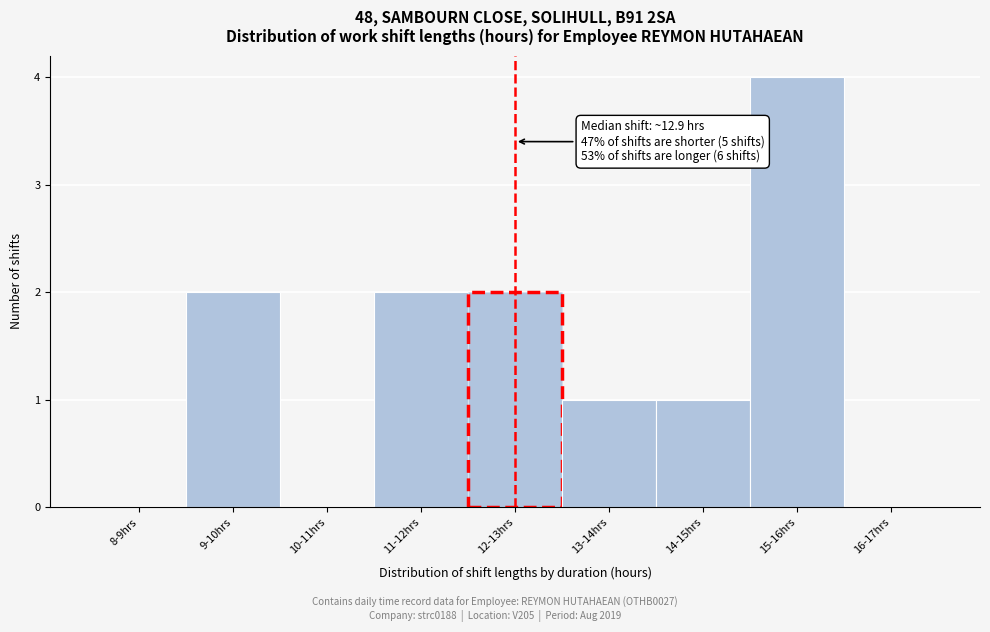

Reading left to right, list all the values displayed in this chart.

8-9hrs=0	9-10hrs=2	10-11hrs=0	11-12hrs=2	12-13hrs=2	13-14hrs=1	14-15hrs=1	15-16hrs=4	16-17hrs=0